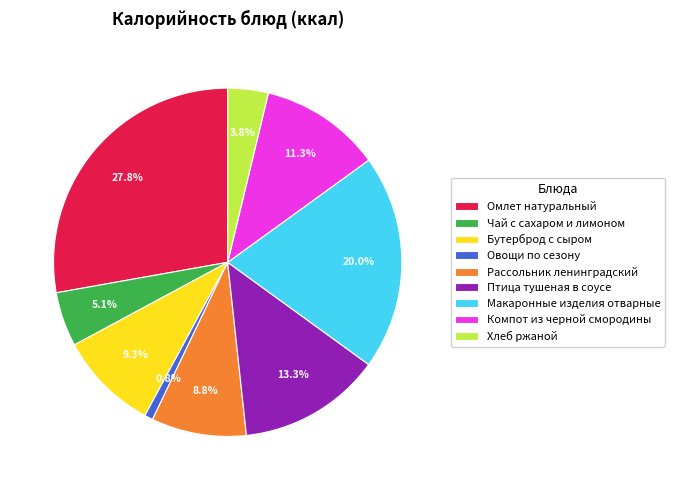

Count the number of slices in the pie.

9